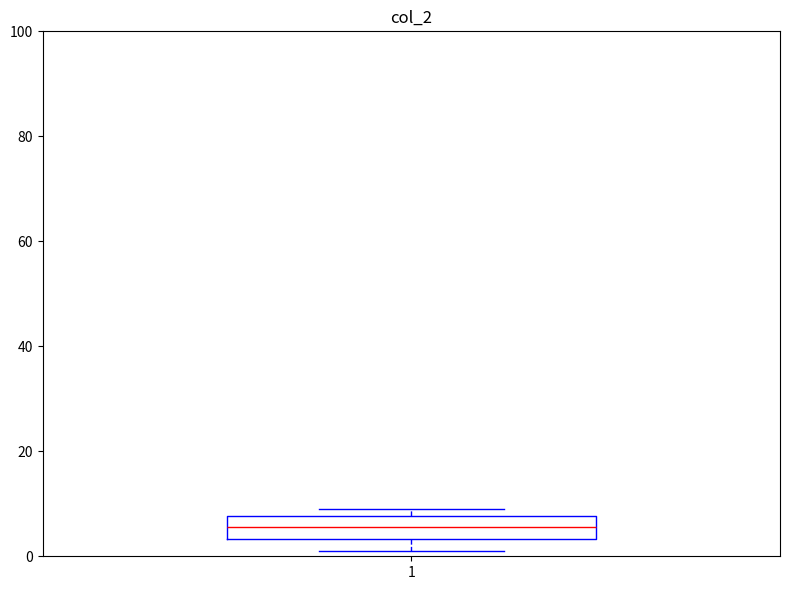

Where is the lower edge of the box at x = 1 on the y-axis? The values are not printed on the chart, so give them approximately, as read against the axis.

4